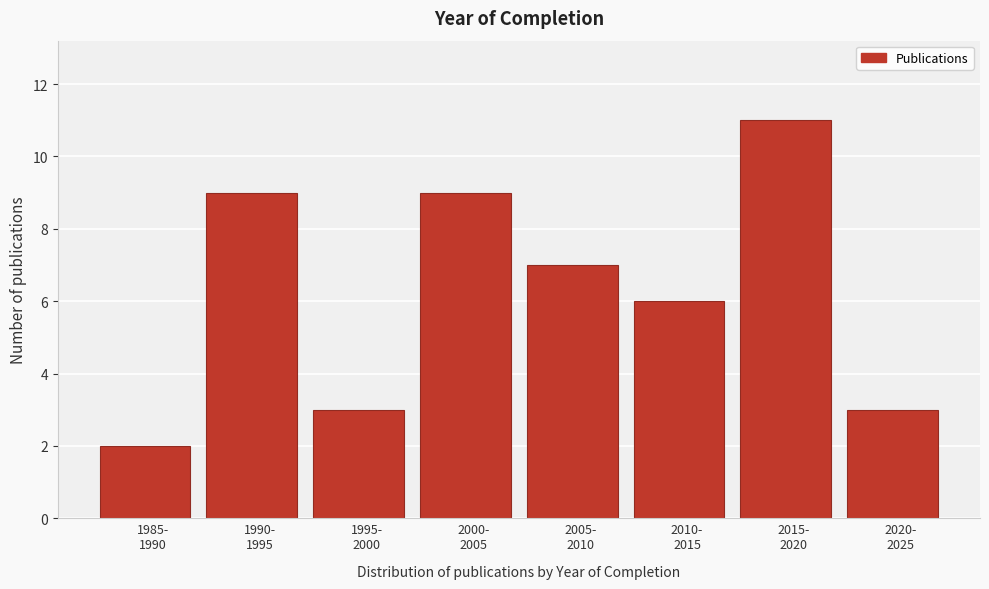

Reading left to right, extract all data points from this chart.

2	9	3	9	7	6	11	3